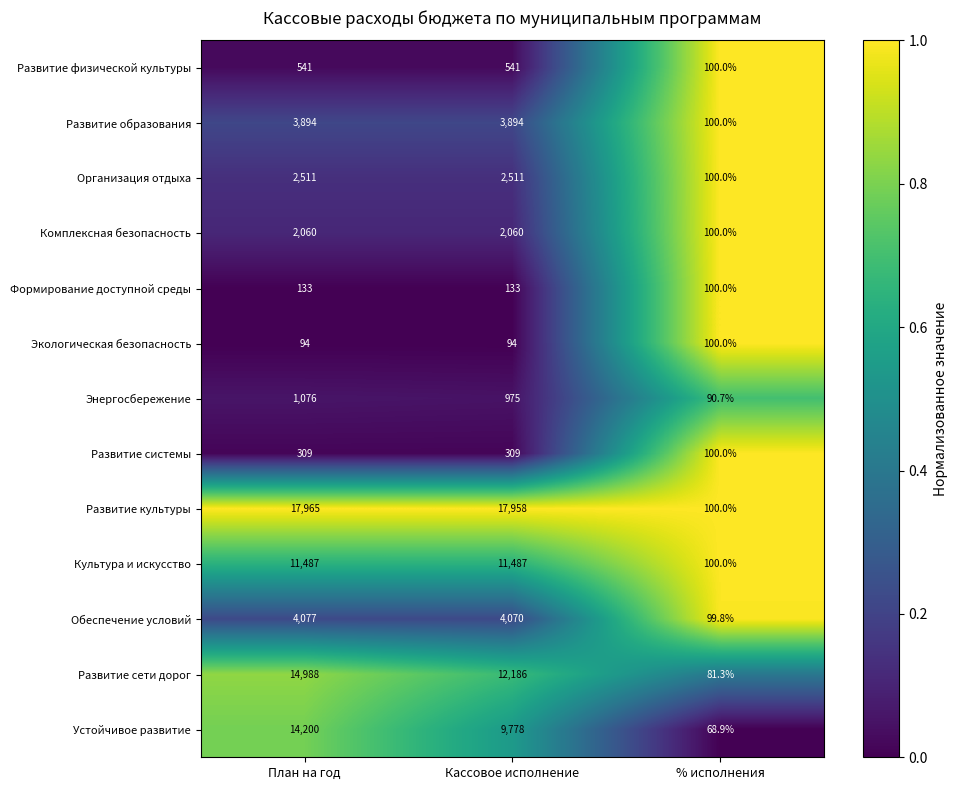

What value does the Формирование доступной среды series have at % исполнения?

100.0